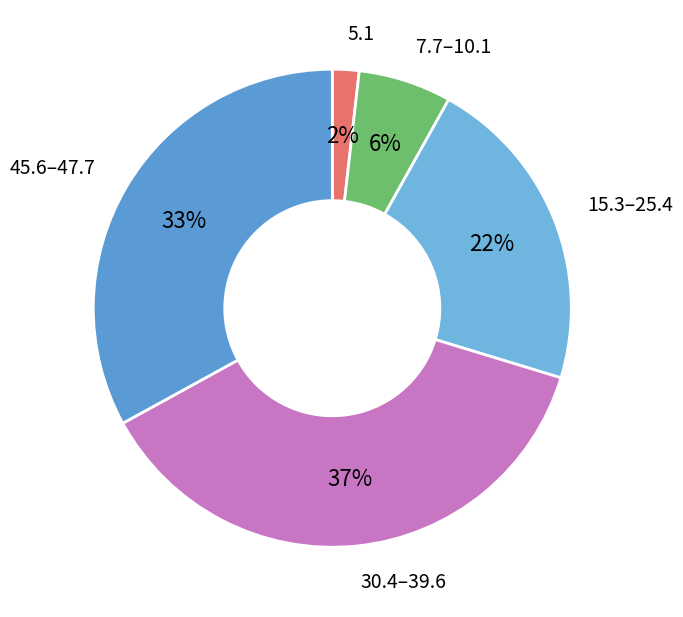

Is there any slice that represents more than half of the pie?

No